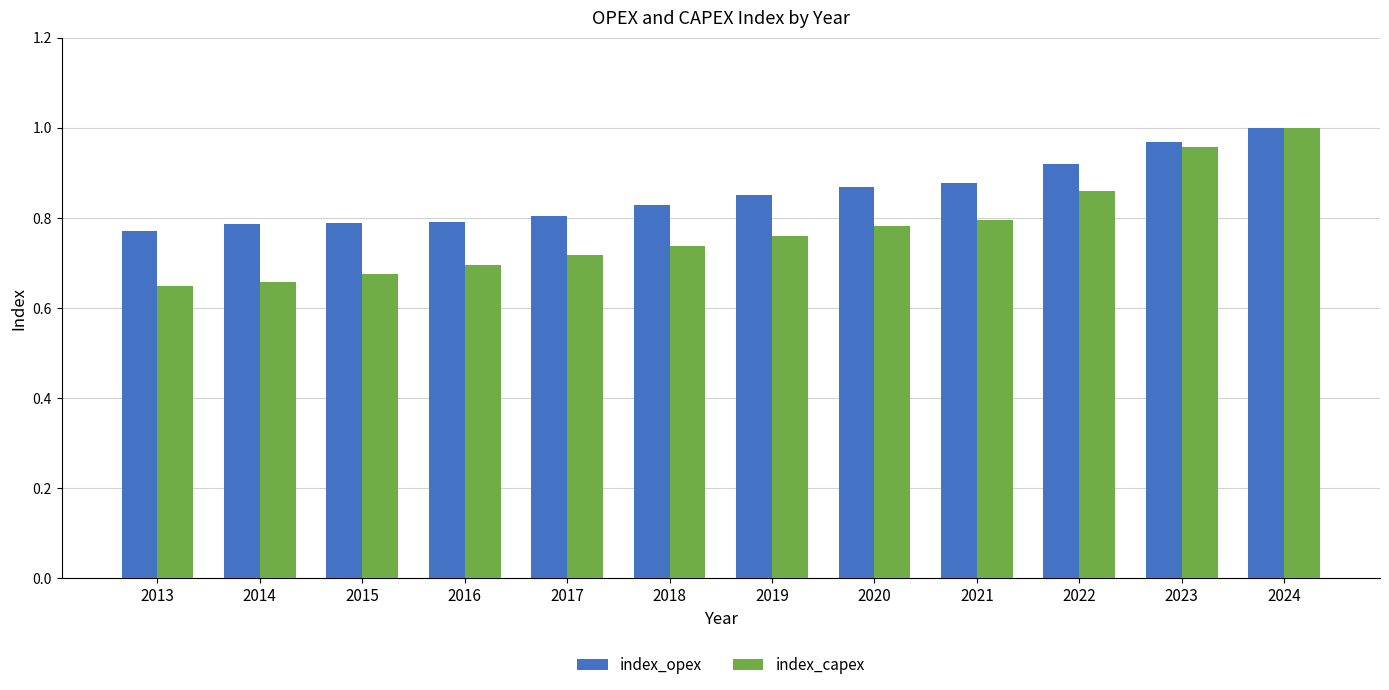

List the series in order of their overall mean, lowest first.

index_capex, index_opex